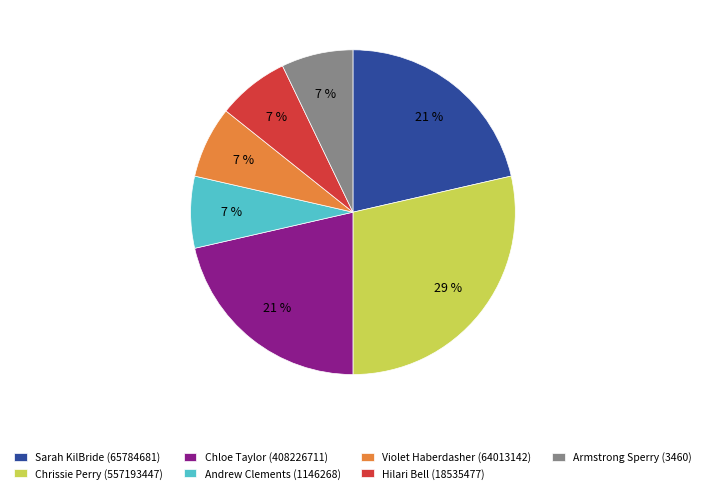

How many segments does this pie chart have?

7